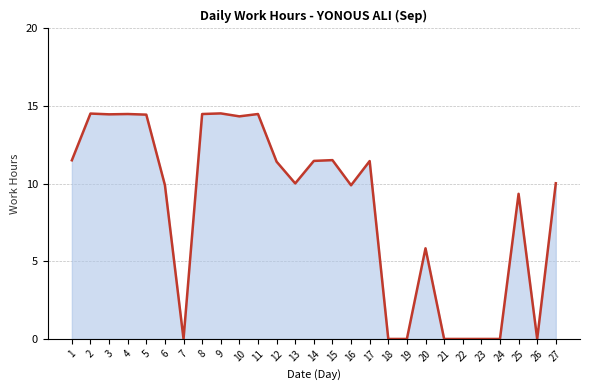

True or false: the data has more than 1 interior local peaks.

True